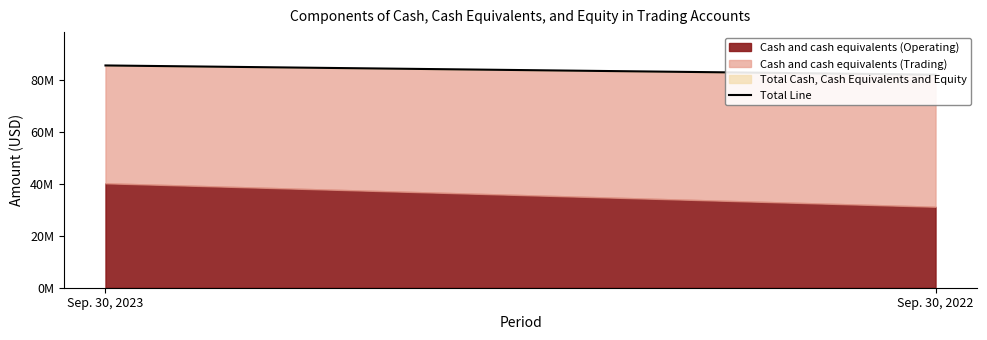

List the labels in order of value, largest first.

Sep. 30, 2023, Sep. 30, 2022